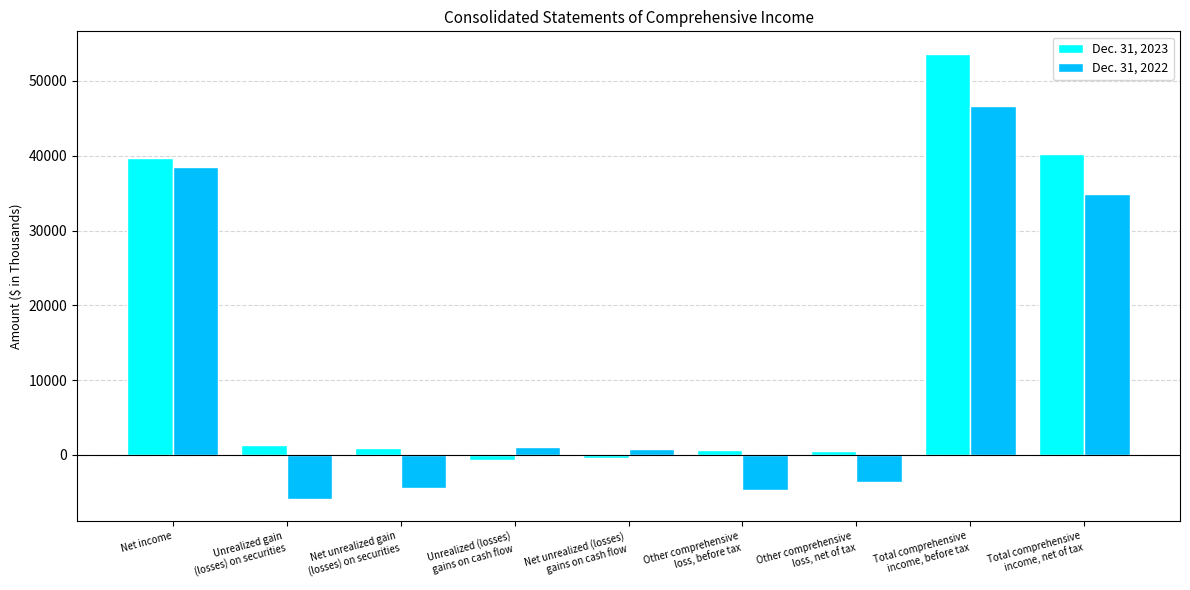

Is it true that Dec. 31, 2022 equals 46717 at Total comprehensive
income, before tax?

True